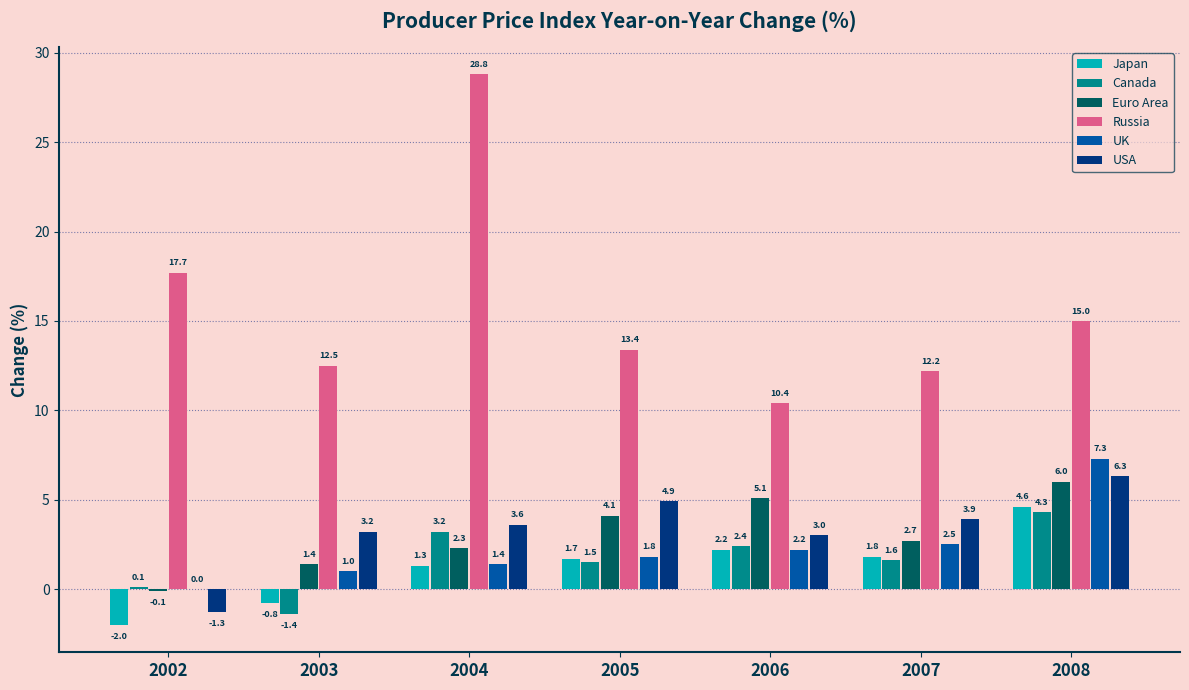

What is the sum of the Canada values at 2008 and 2005?

5.8